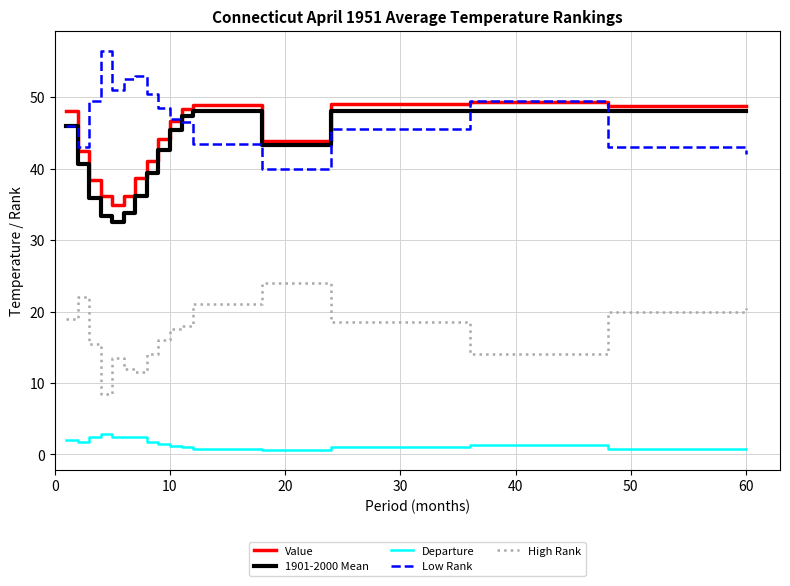

Which series has the largest total across all categories?

Low Rank